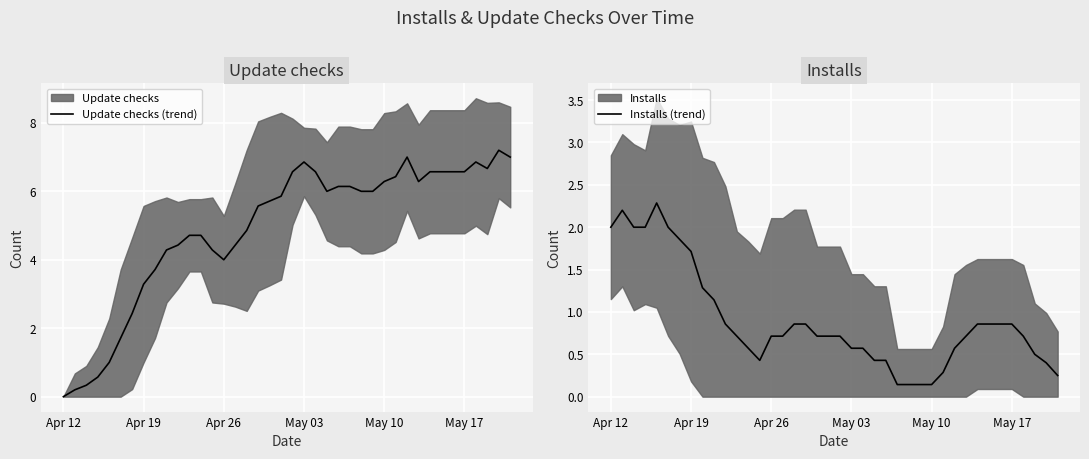

What is the difference between the second highest and second lowest values in the Update checks (trend) series?

6.8